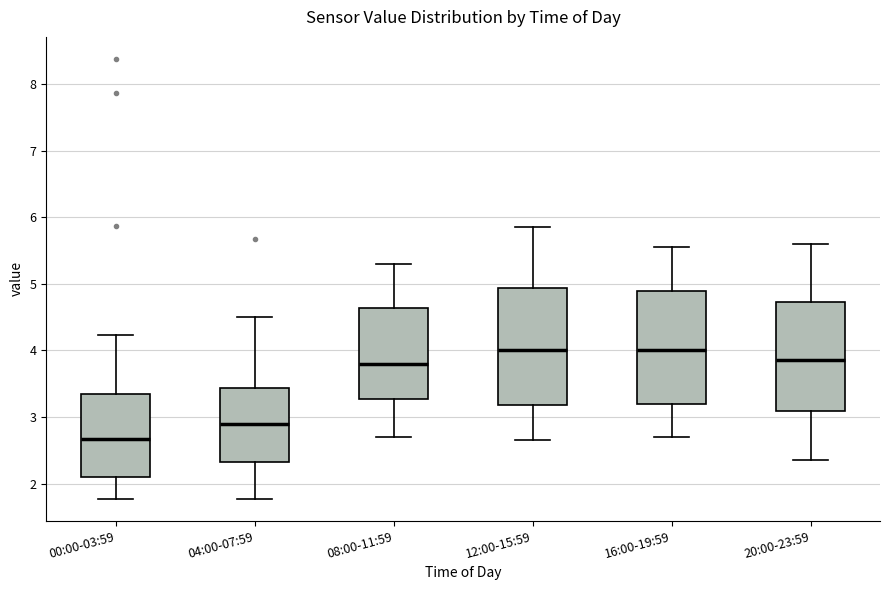

Where does the lower whisker of the box for 20:00-23:59 end on the y-axis? The values are not printed on the chart, so give them approximately, as read against the axis.

2.4